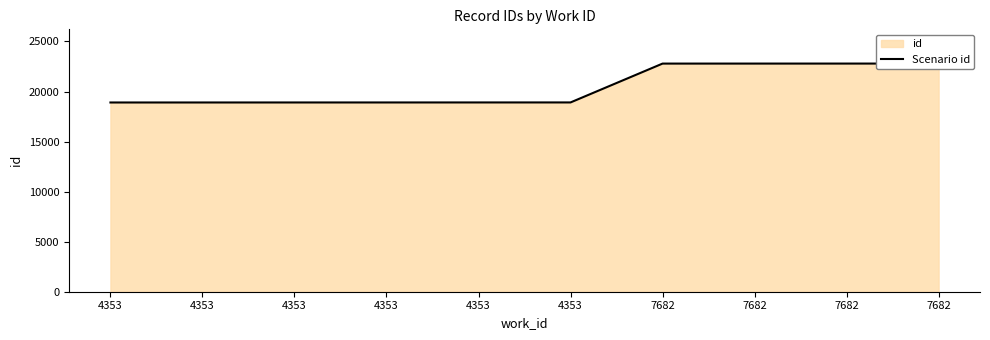

Count the number of data series in this chart.

1